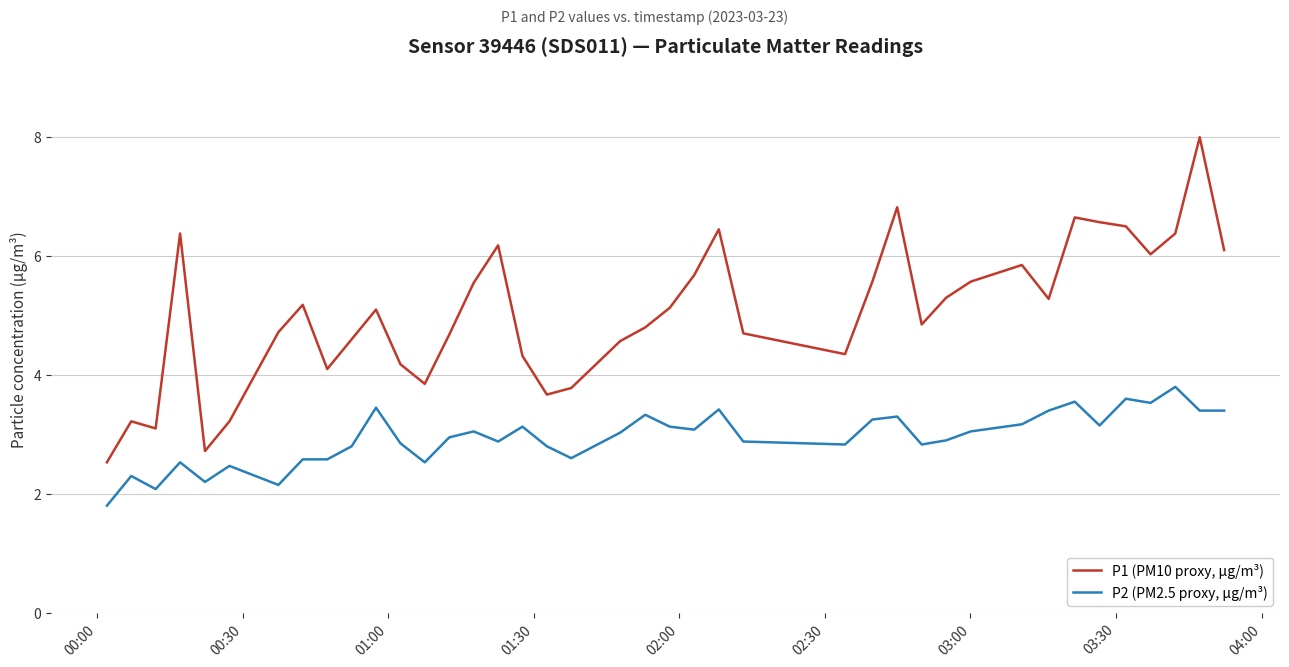

Which series has the largest range (max minus min)?

P1 (PM10 proxy, µg/m³)